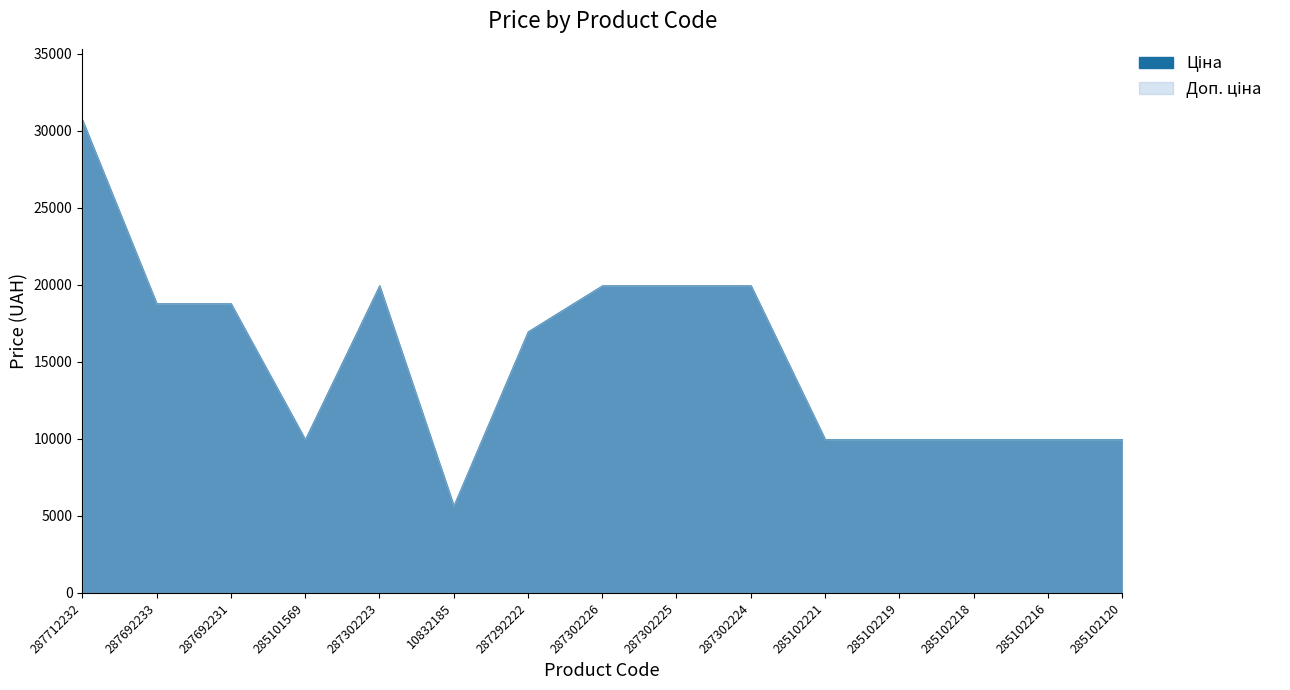

What position from the right is 287302224?

6